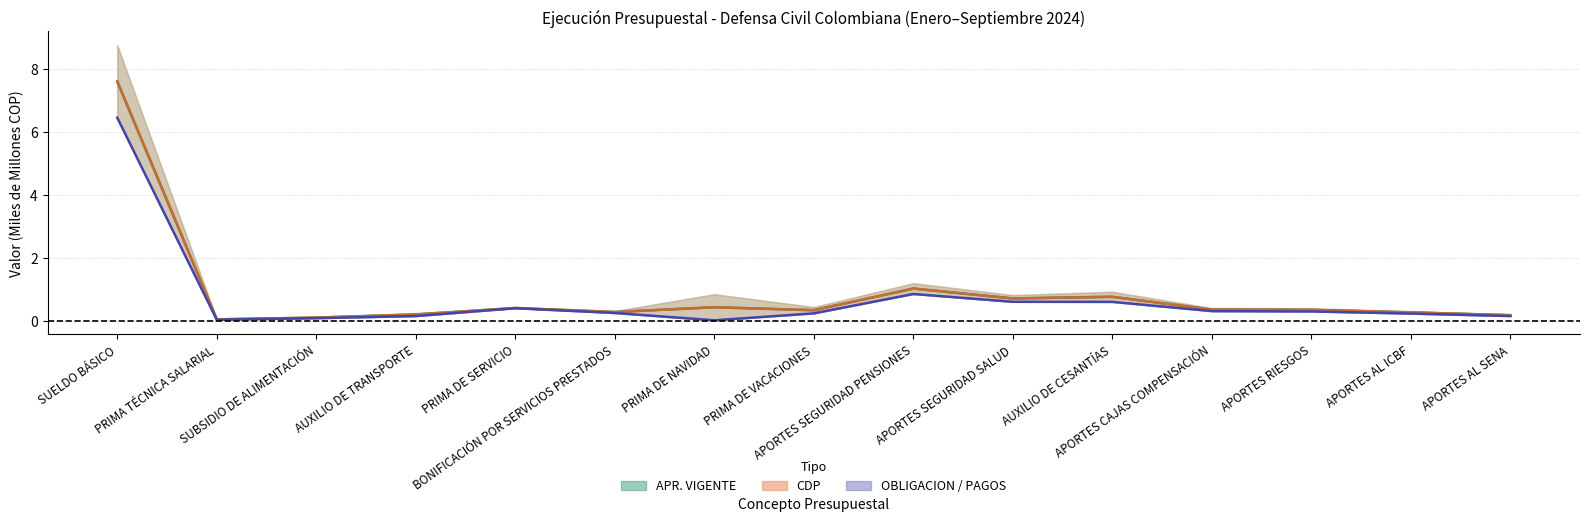

What is the approximate value of APR. VIGENTE (media) at APORTES RIESGOS?

0.4